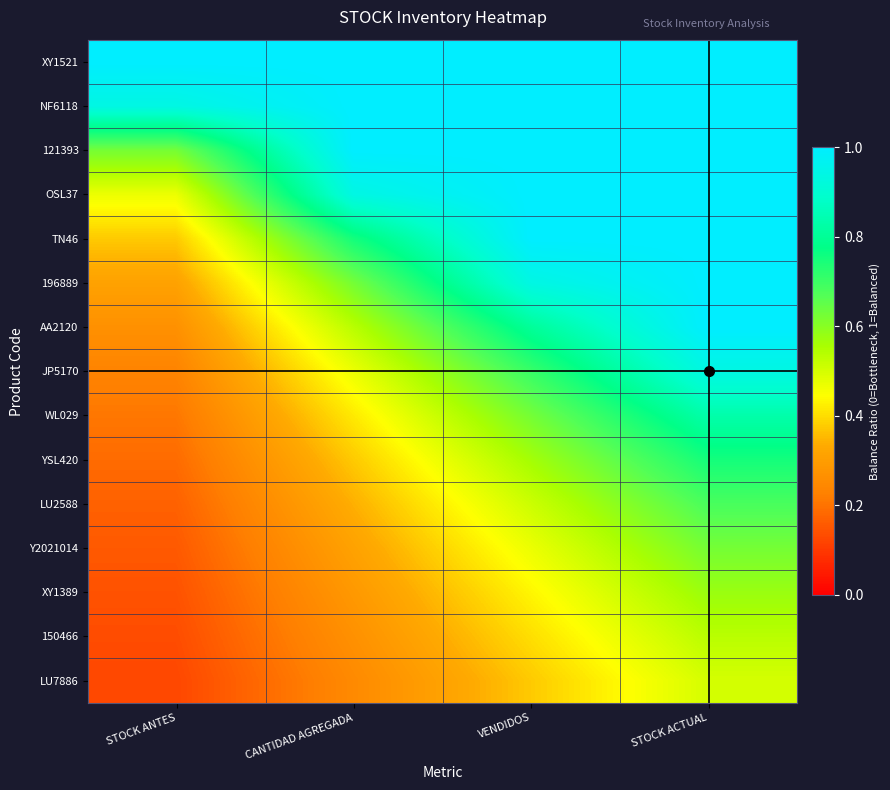

Reading left to right, list all the values displayed in this chart.

XY1521: STOCK ANTES=1.0	CANTIDAD AGREGADA=1.0	VENDIDOS=1.0	STOCK ACTUAL=1.0
NF6118: STOCK ANTES=0.9	CANTIDAD AGREGADA=1.0	VENDIDOS=1.0	STOCK ACTUAL=1.0
121393: STOCK ANTES=0.6	CANTIDAD AGREGADA=1.0	VENDIDOS=1.0	STOCK ACTUAL=1.0
OSL37: STOCK ANTES=0.5	CANTIDAD AGREGADA=0.9	VENDIDOS=1.0	STOCK ACTUAL=1.0
TN46: STOCK ANTES=0.4	CANTIDAD AGREGADA=0.8	VENDIDOS=1.0	STOCK ACTUAL=1.0
196889: STOCK ANTES=0.3	CANTIDAD AGREGADA=0.6	VENDIDOS=0.9	STOCK ACTUAL=1.0
AA2120: STOCK ANTES=0.3	CANTIDAD AGREGADA=0.5	VENDIDOS=0.8	STOCK ACTUAL=1.0
JP5170: STOCK ANTES=0.2	CANTIDAD AGREGADA=0.5	VENDIDOS=0.7	STOCK ACTUAL=0.9
WL029: STOCK ANTES=0.2	CANTIDAD AGREGADA=0.4	VENDIDOS=0.6	STOCK ACTUAL=0.8
YSL420: STOCK ANTES=0.2	CANTIDAD AGREGADA=0.4	VENDIDOS=0.6	STOCK ACTUAL=0.8
LU2588: STOCK ANTES=0.2	CANTIDAD AGREGADA=0.3	VENDIDOS=0.5	STOCK ACTUAL=0.7
Y2021014: STOCK ANTES=0.2	CANTIDAD AGREGADA=0.3	VENDIDOS=0.5	STOCK ACTUAL=0.6
XY1389: STOCK ANTES=0.1	CANTIDAD AGREGADA=0.3	VENDIDOS=0.4	STOCK ACTUAL=0.6
150466: STOCK ANTES=0.1	CANTIDAD AGREGADA=0.3	VENDIDOS=0.4	STOCK ACTUAL=0.5
LU7886: STOCK ANTES=0.1	CANTIDAD AGREGADA=0.2	VENDIDOS=0.4	STOCK ACTUAL=0.5